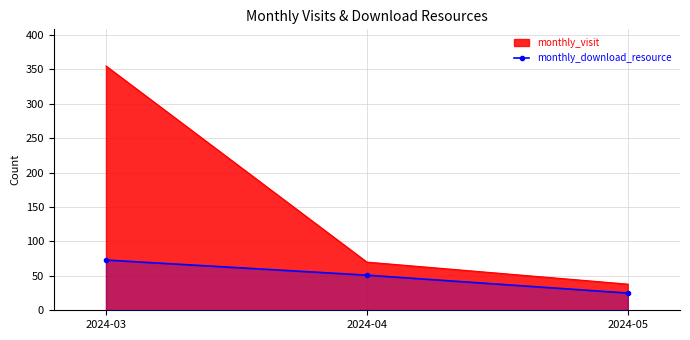

Which category has the lowest value across all series?

2024-05